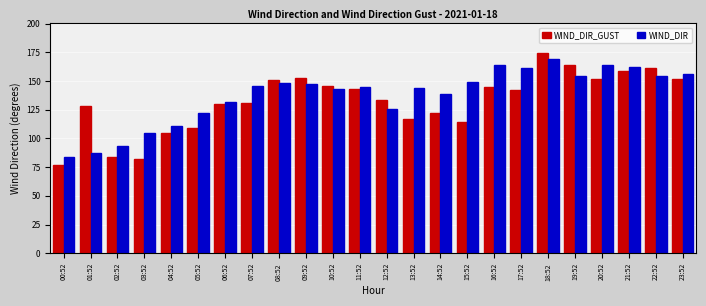

What is the value of the WIND_DIR_GUST bar at the 12th from the left?

143